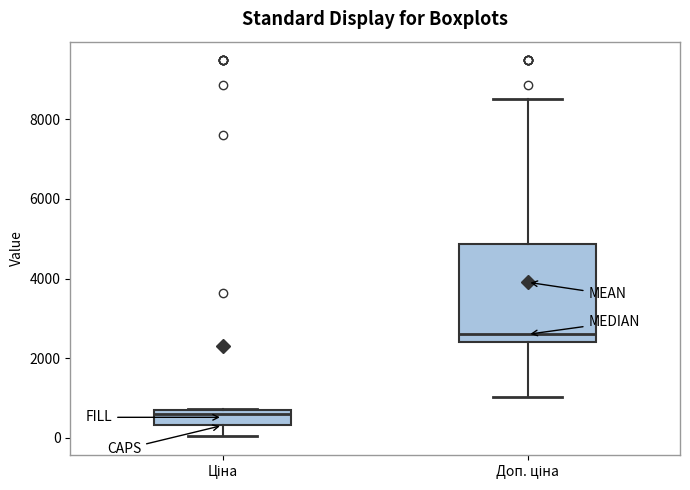

Reading left to right, read every box against the y-axis: the position of its median line, the range the box covers, and the ends of its whiskers. The values are not printed on the chart, so give them approximately, as read against the axis.

Ціна: median 600, box 400 to 800, whiskers 0 to 800
Доп. ціна: median 2600, box 2400 to 4800, whiskers 1000 to 8600